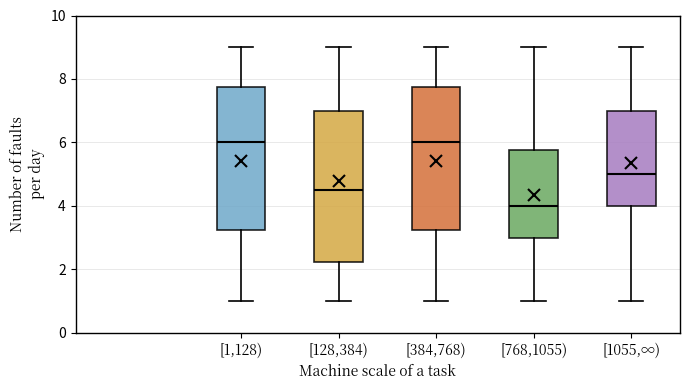

Comparing the boxes themselves (not the whiskers), which one is the tallest?

[128,384)